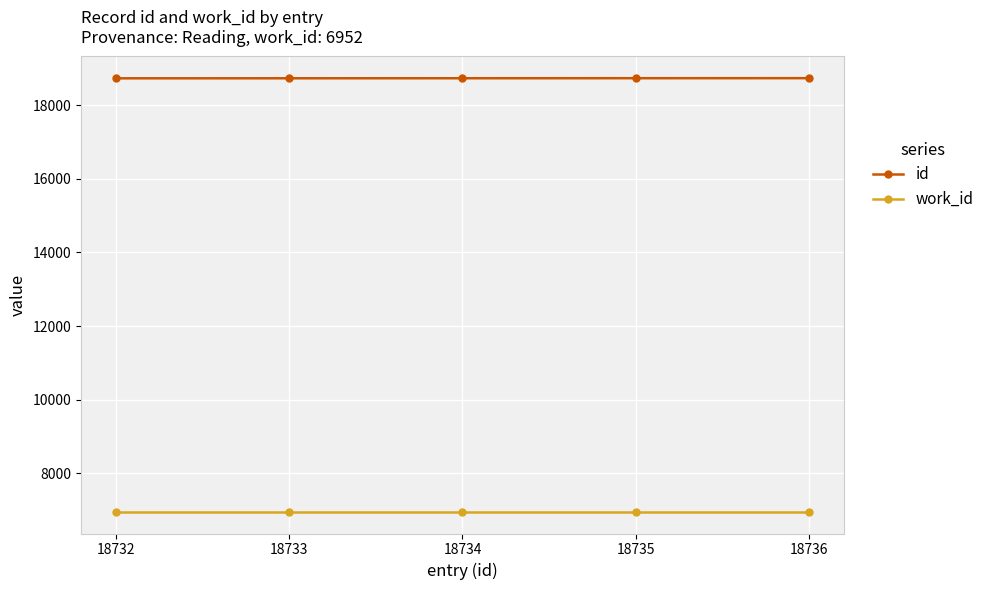

How many distinct data groups are displayed?

2